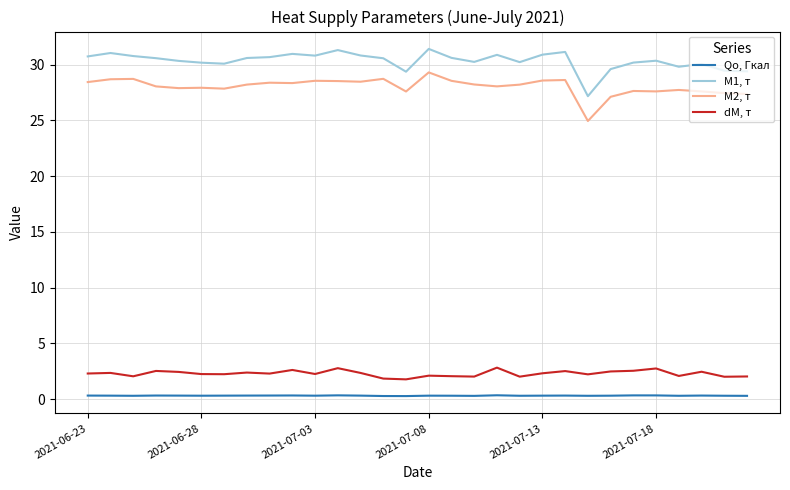

What is the difference between the maximum and minimum values in the M1, т series?

4.2